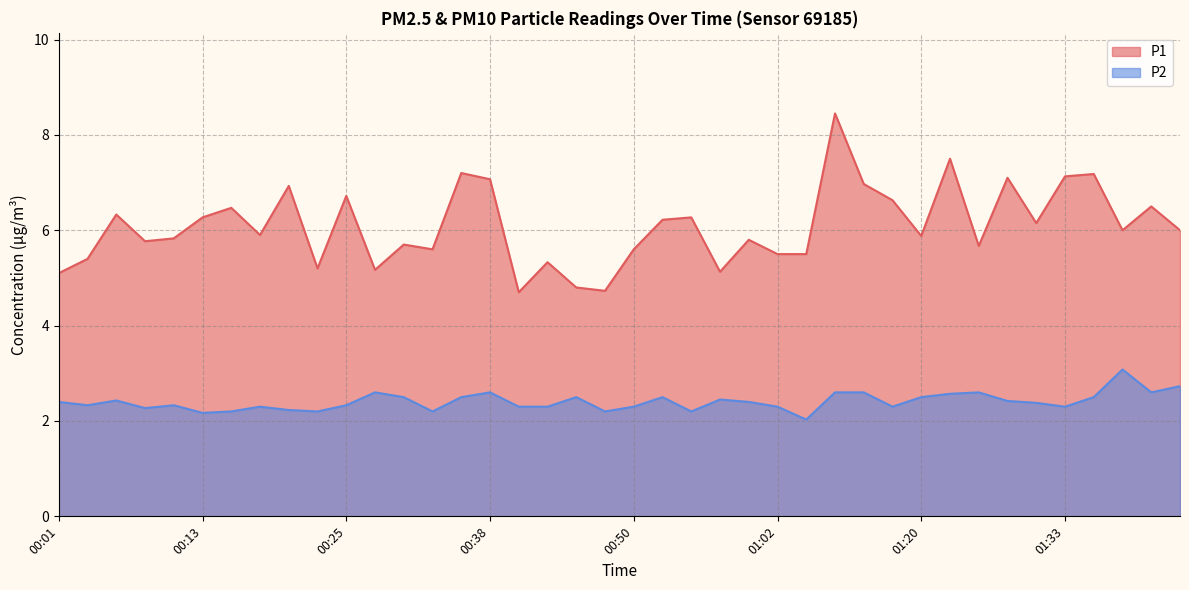

What are all the series names shown in the legend?

P1, P2